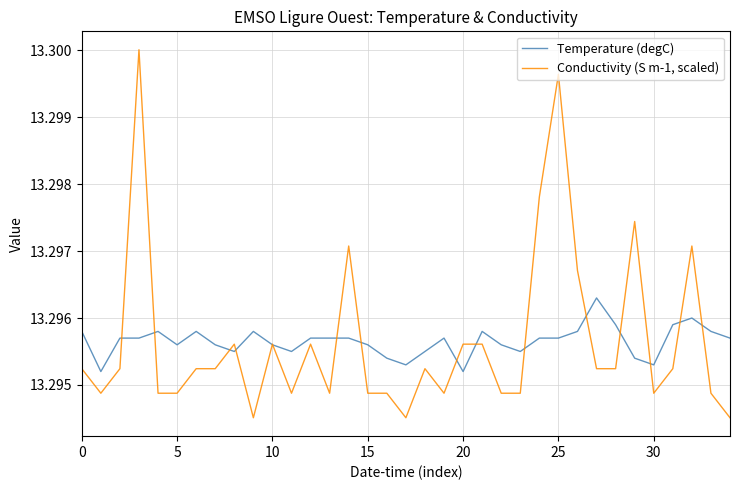

Is this an area chart (filled region under the line)?

No